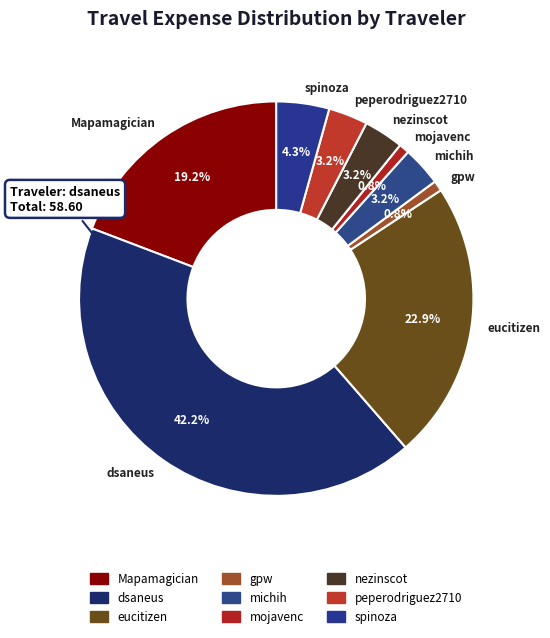

What percentage is the spinoza slice, to the nearest percent?

4%